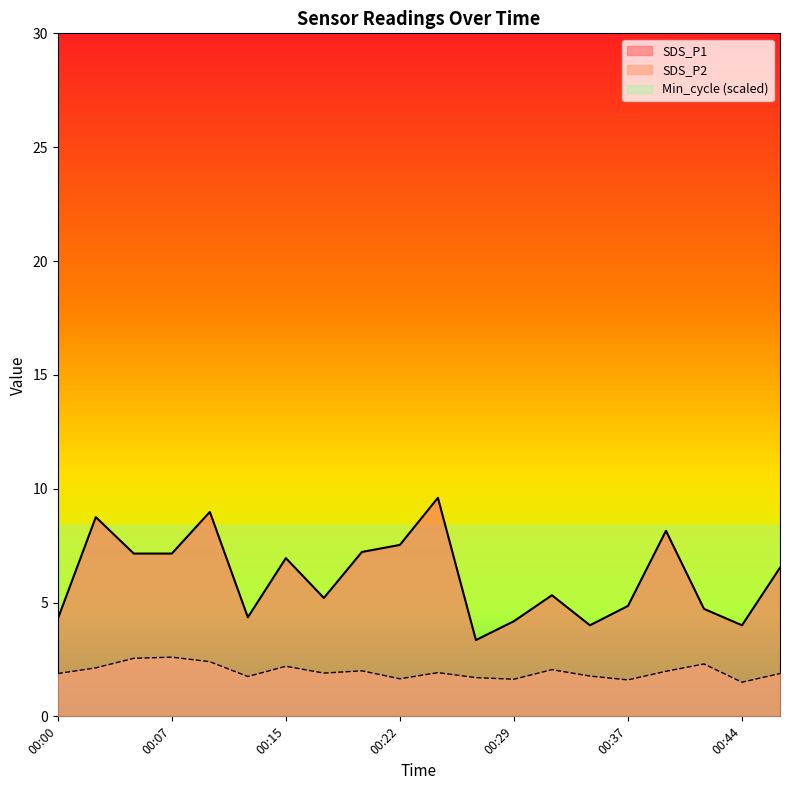

Where is SDS_P2 nearest to the value 2?

00:20